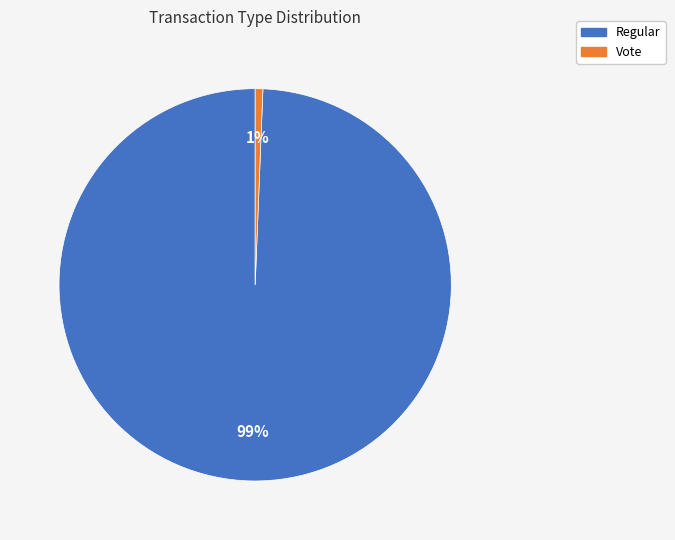

Which category has the biggest portion of the pie?

Regular